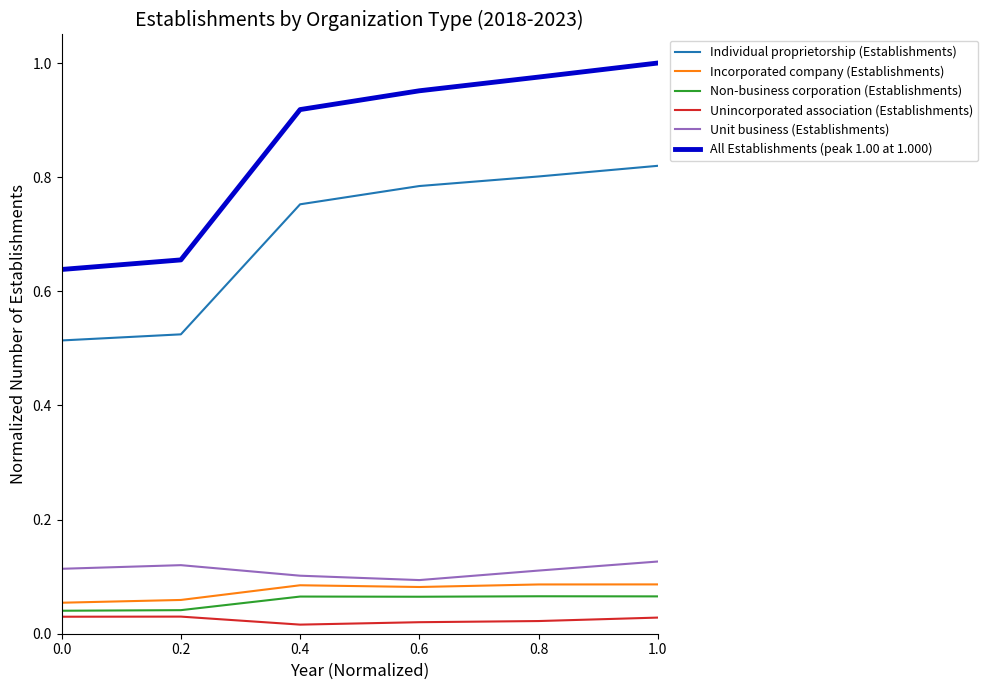

True or false: Incorporated company (Establishments) has more than 2 points higher than both neighbors.

False